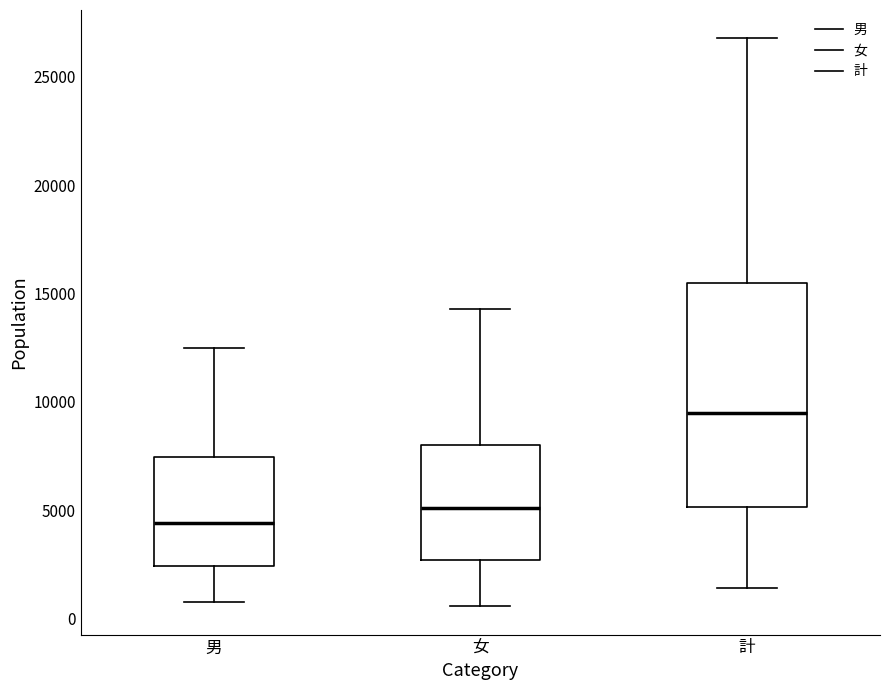

Where does the upper whisker of the box for 計 end on the y-axis? The values are not printed on the chart, so give them approximately, as read against the axis.

27000